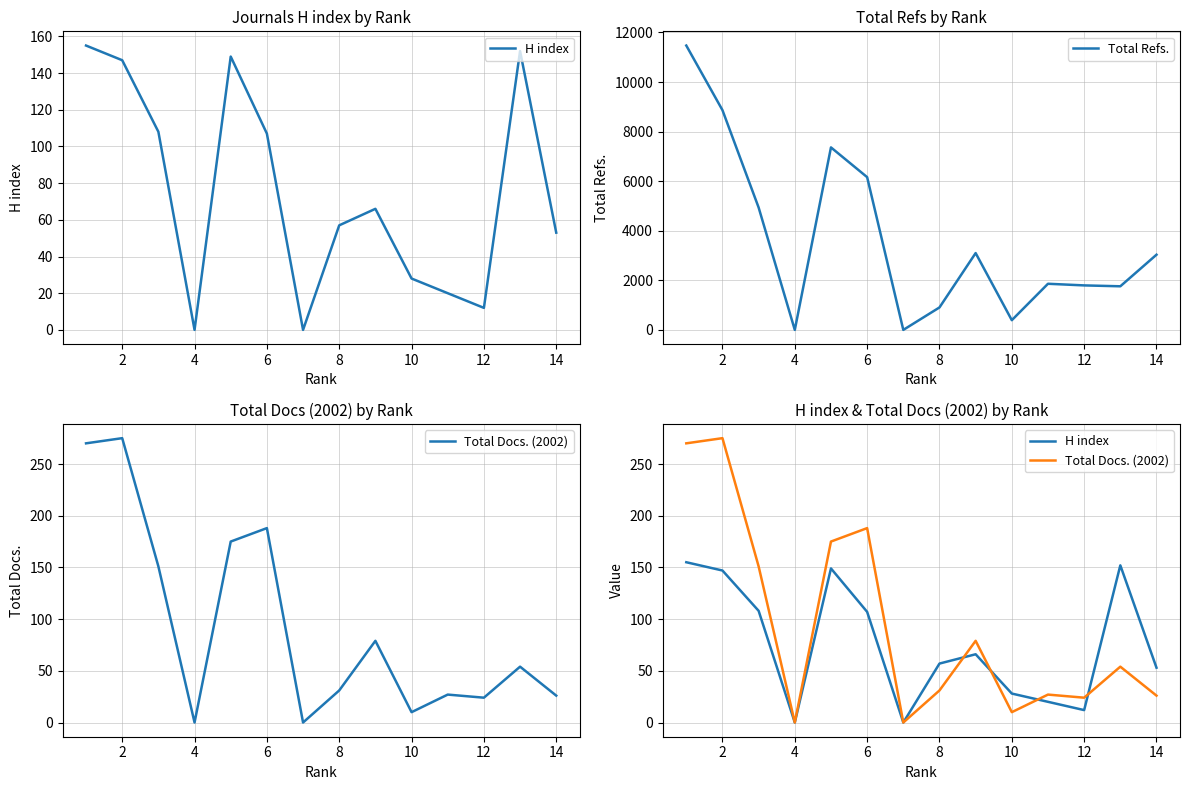

True or false: Total Refs. and Total Docs. (2002) intersect in this chart.

False